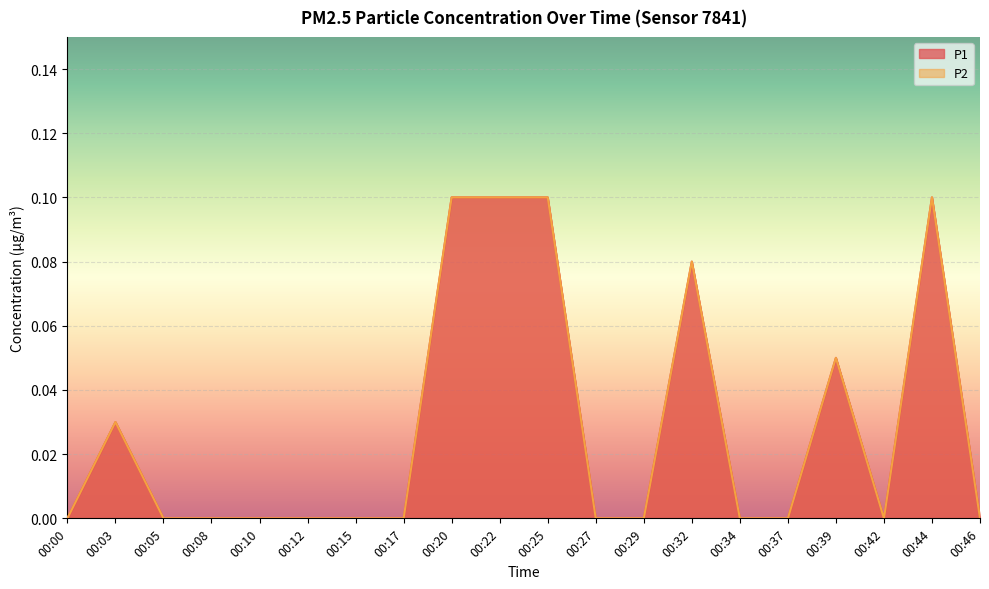

At how many categories does at least one series exceed 0?

7